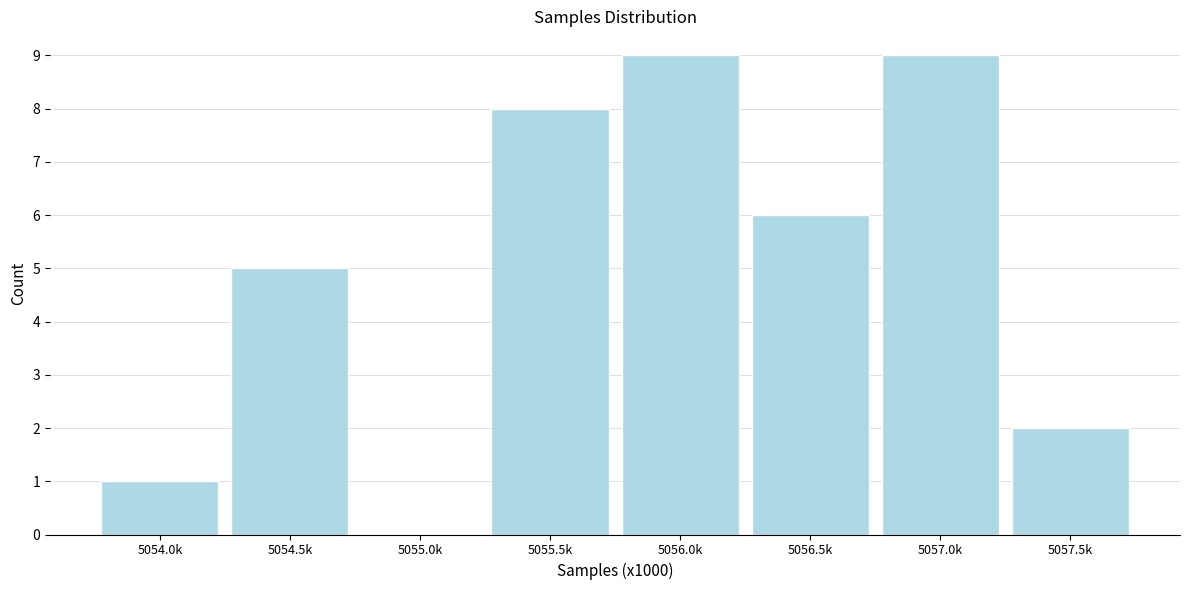

Reading left to right, what are all the values shown in this chart?

5054.0k=1	5054.5k=5	5055.0k=0	5055.5k=8	5056.0k=9	5056.5k=6	5057.0k=9	5057.5k=2